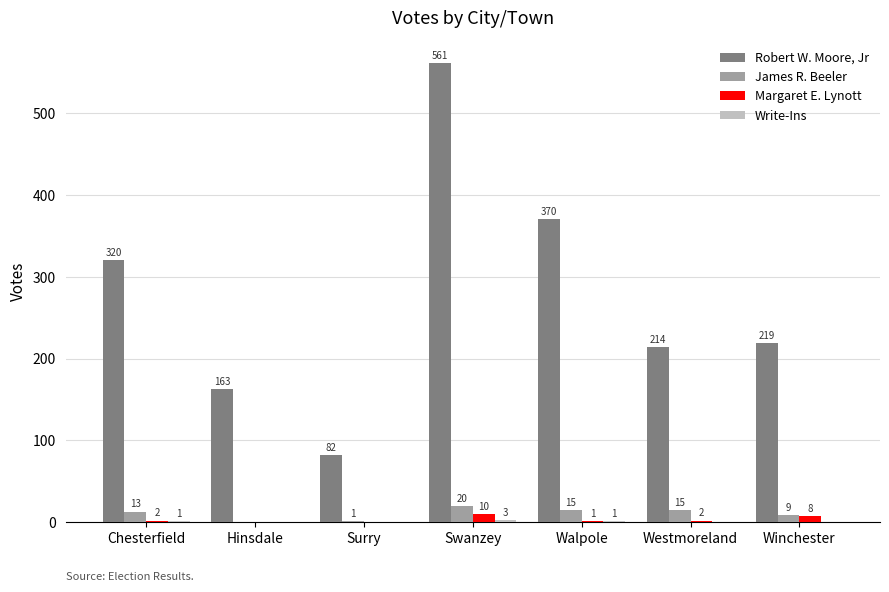

At which category is the sum across all series the highest?

Swanzey